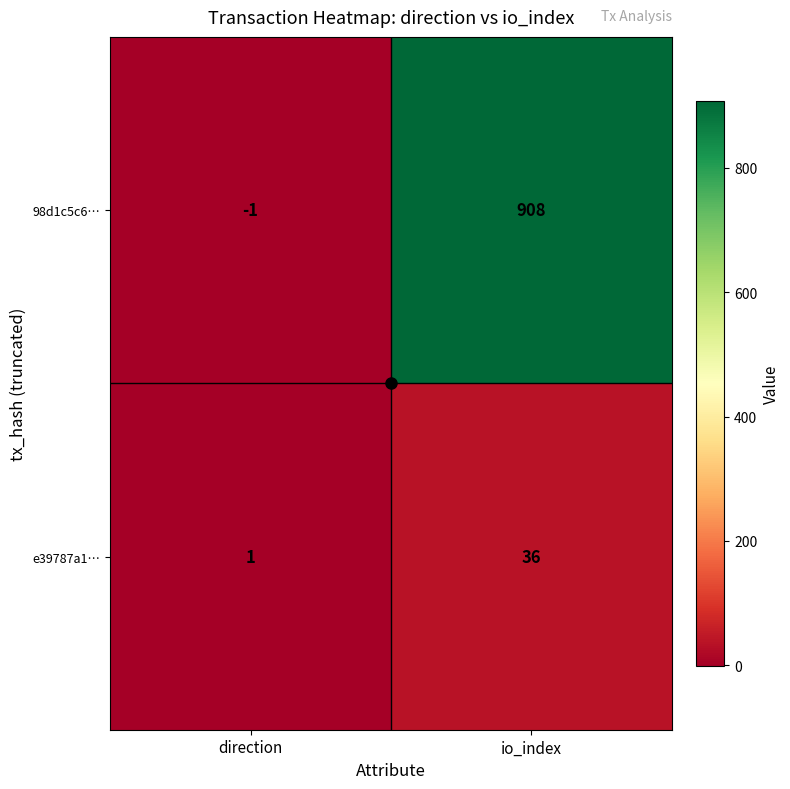

At io_index, list the series in order from largest to smallest.

98d1c5c6…, e39787a1…